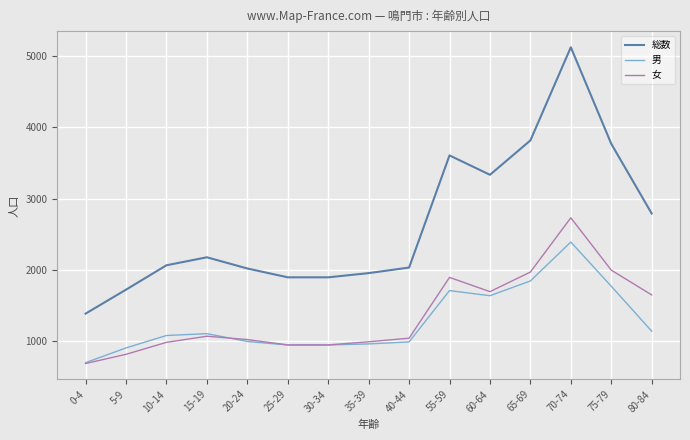

Between 5-9 and 30-34, which series saw the biggest shift?

総数